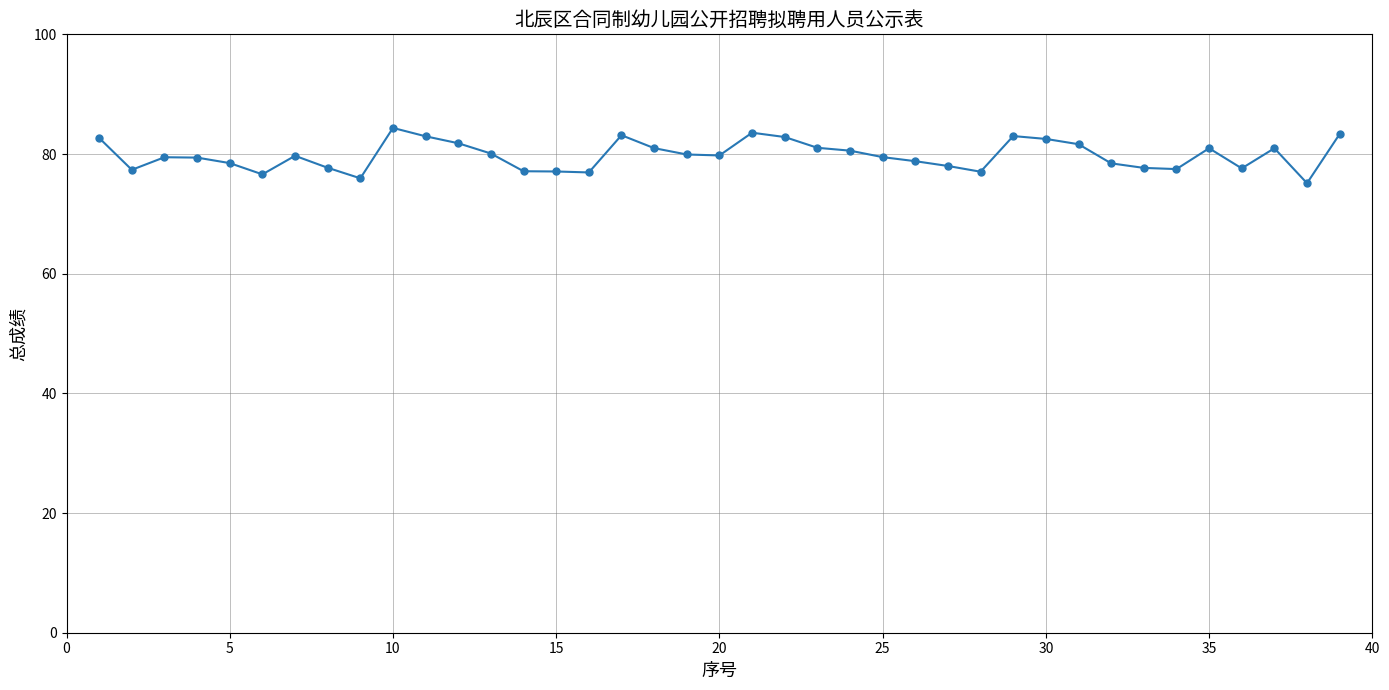

What is the value of the 20th point from the left?

79.8